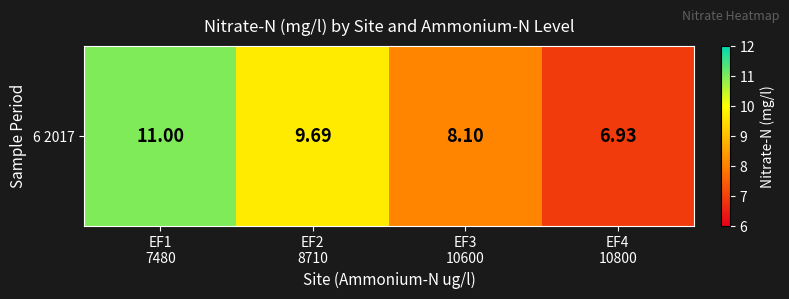

What is the difference between the maximum and minimum values?

4.1